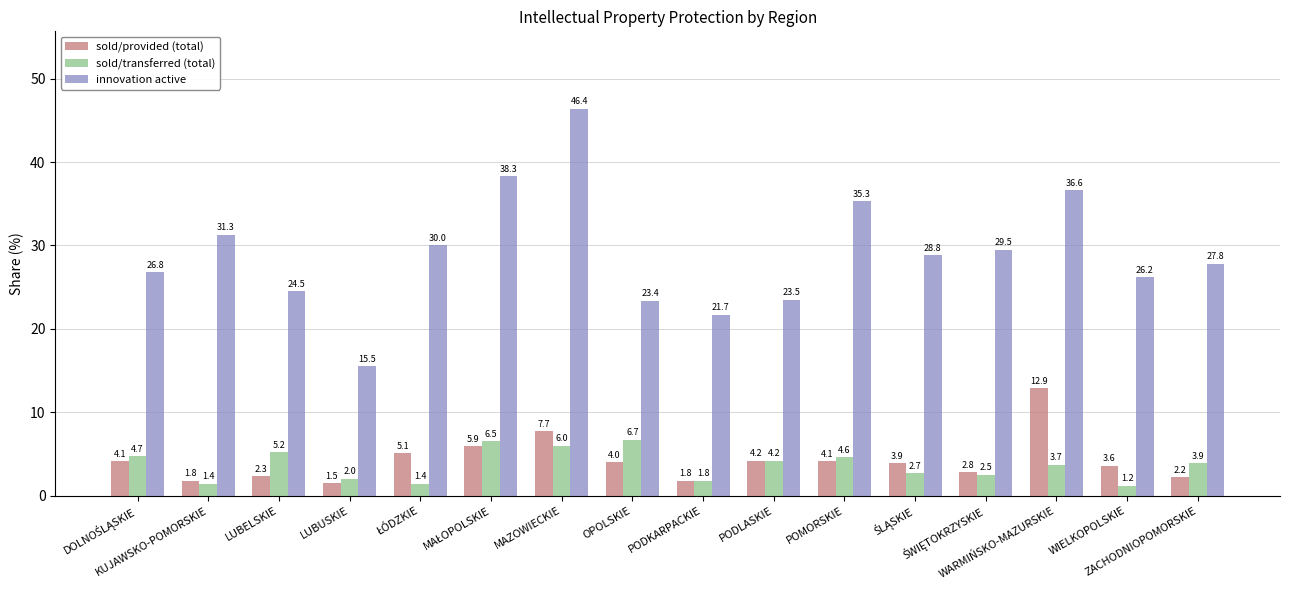

What is the label of the 3rd bar from the left?

LUBELSKIE